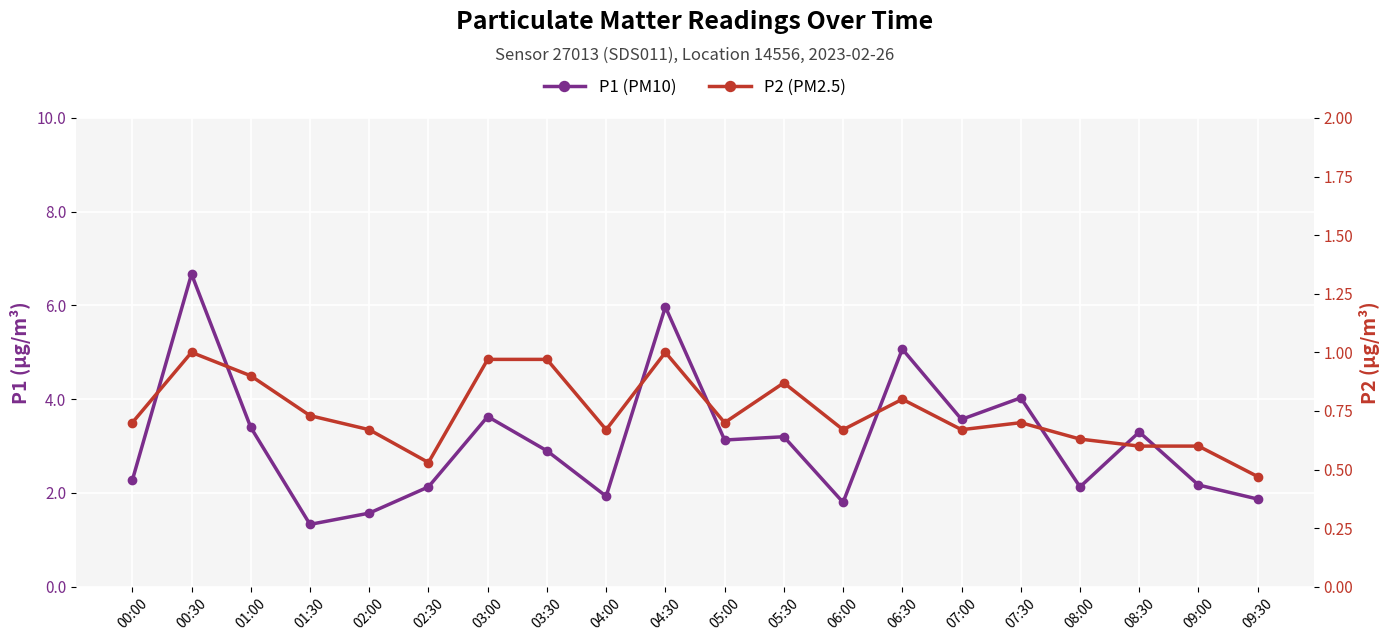

Is it true that P2 (PM2.5) equals 0.7 at 07:00?

True